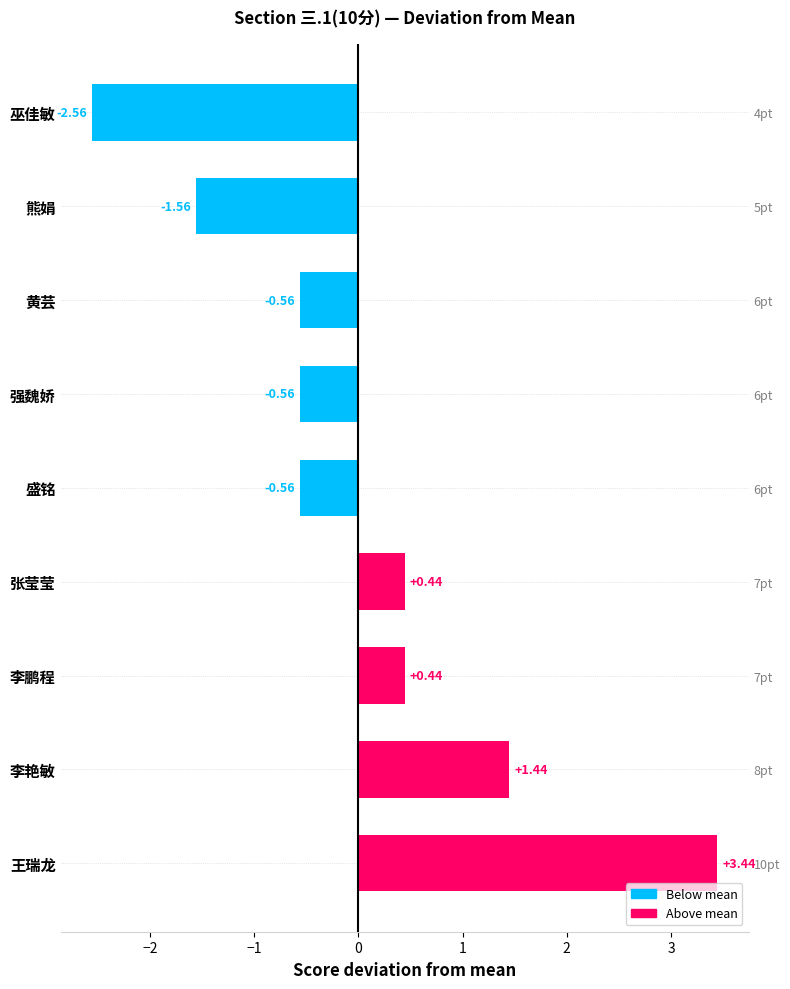

What value does the data have at 张莹莹?

0.4